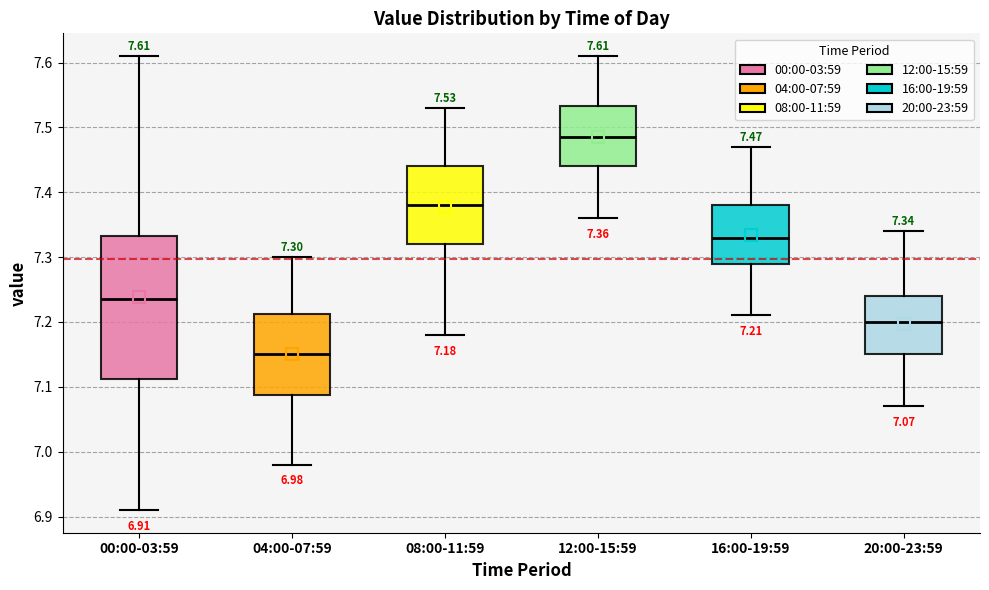

Comparing the boxes themselves (not the whiskers), which one is the tallest?

00:00-03:59